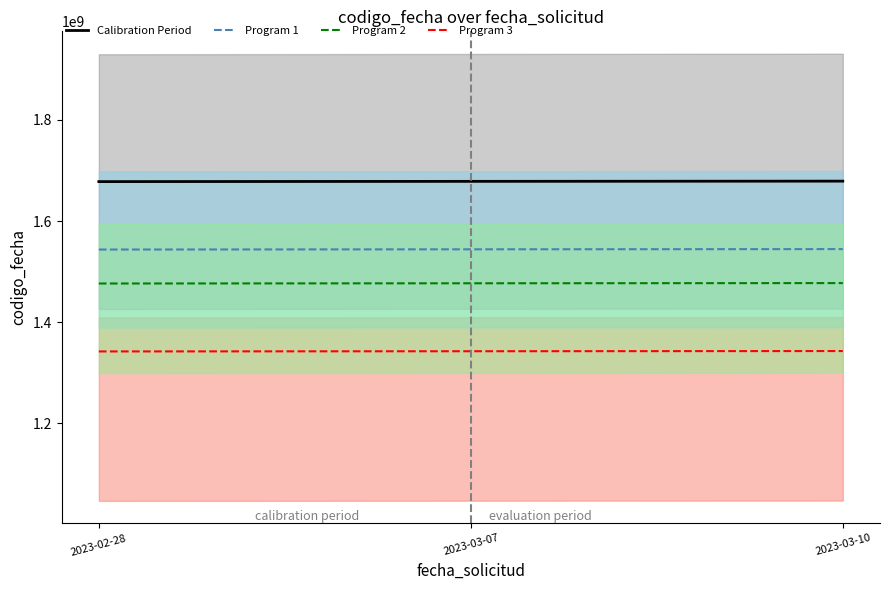

List the labels in order of Calibration Period value, largest first.

2023-03-10, 2023-03-07, 2023-02-28